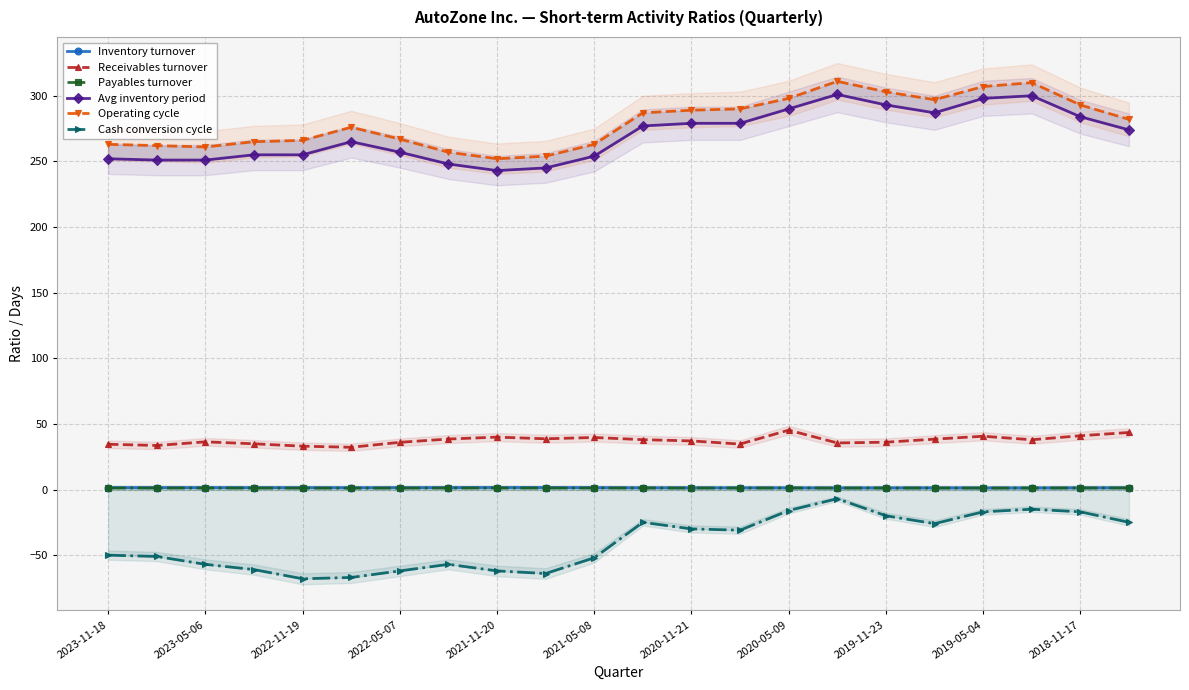

What is the smallest value displayed?

-68.0